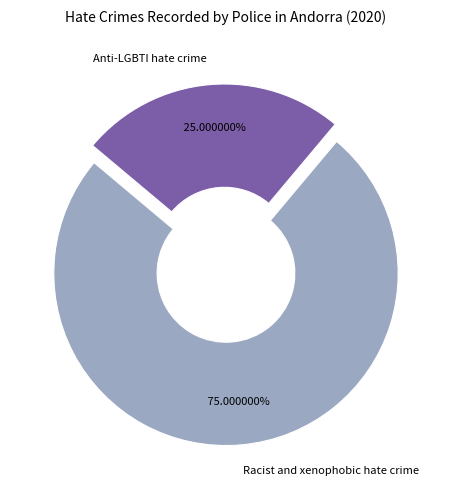

To the nearest percent, what portion does Anti-LGBTI hate crime represent?

25%